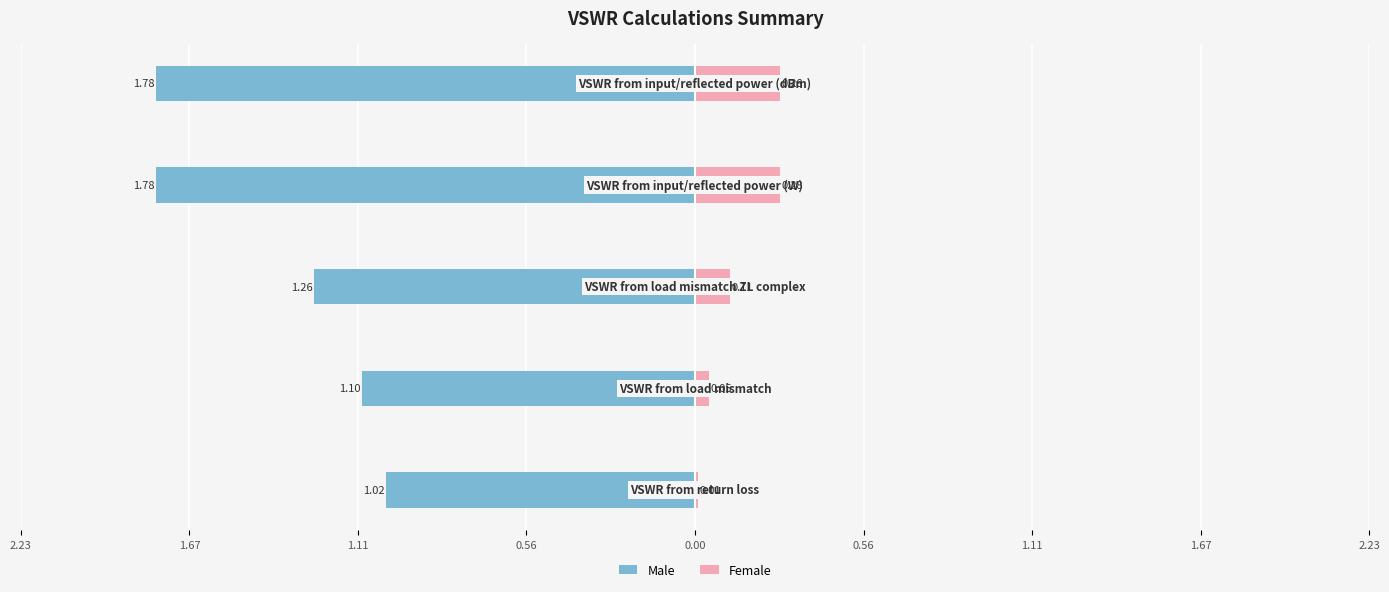

What is the value of the Male bar at the 5th from the left?

-1.8